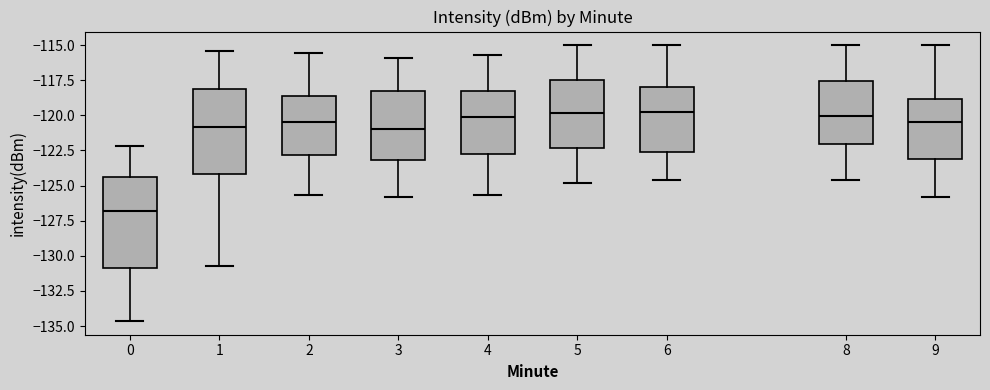

Reading left to right, transcribe this box plot: for each box, give where its median line is, the range the box spans, and where its two whiskers end, as read against the y-axis. The values are not printed on the chart, so give them approximately, as read against the axis.

0: median -127.0, box -131.0 to -124.5, whiskers -134.5 to -122.0
1: median -121.0, box -124.0 to -118.0, whiskers -131.0 to -115.5
2: median -120.5, box -123.0 to -118.5, whiskers -125.5 to -115.5
3: median -121.0, box -123.0 to -118.0, whiskers -126.0 to -116.0
4: median -120.0, box -122.5 to -118.5, whiskers -125.5 to -115.5
5: median -120.0, box -122.5 to -117.5, whiskers -125.0 to -115.0
6: median -120.0, box -122.5 to -118.0, whiskers -124.5 to -115.0
8: median -120.0, box -122.0 to -117.5, whiskers -124.5 to -115.0
9: median -120.5, box -123.0 to -119.0, whiskers -126.0 to -115.0